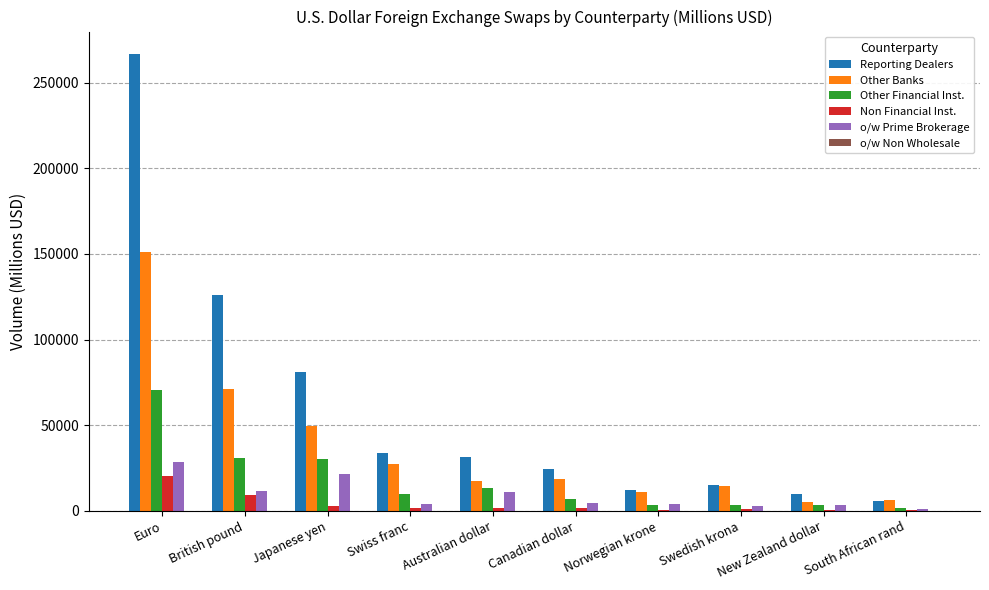

Which category has the highest value across all series?

Euro